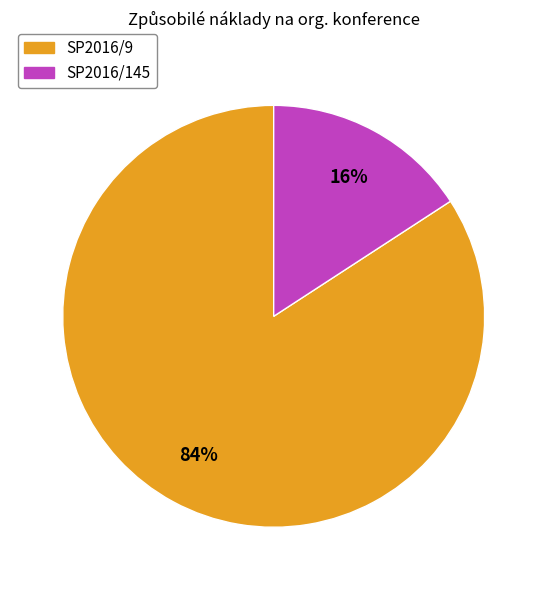

To the nearest percent, what percentage of the pie is SP2016/9?

84%